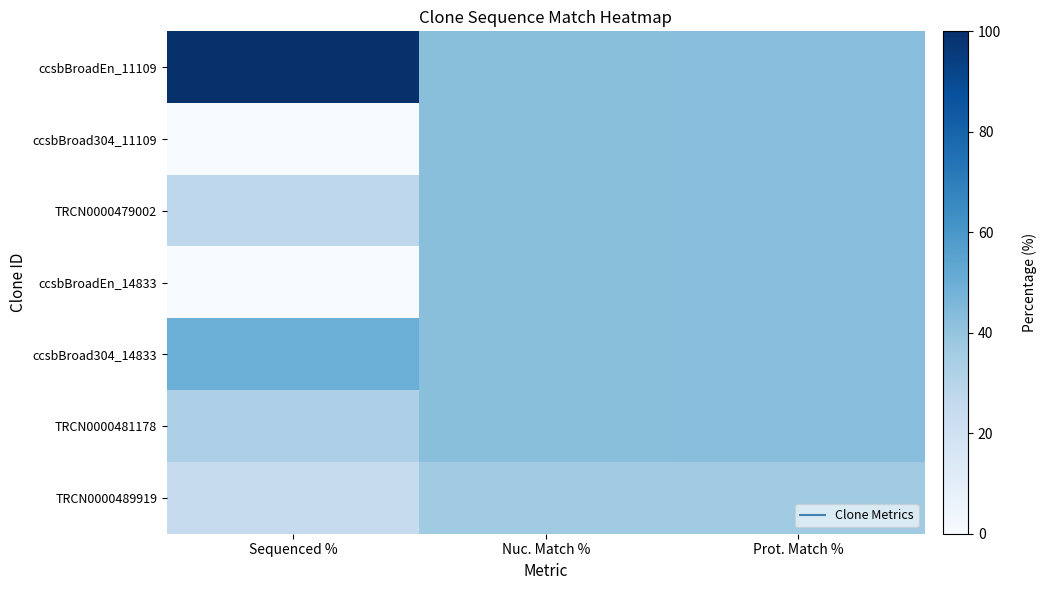

Which series changed the most between Sequenced % and Nuc. Match %?

ccsbBroadEn_11109